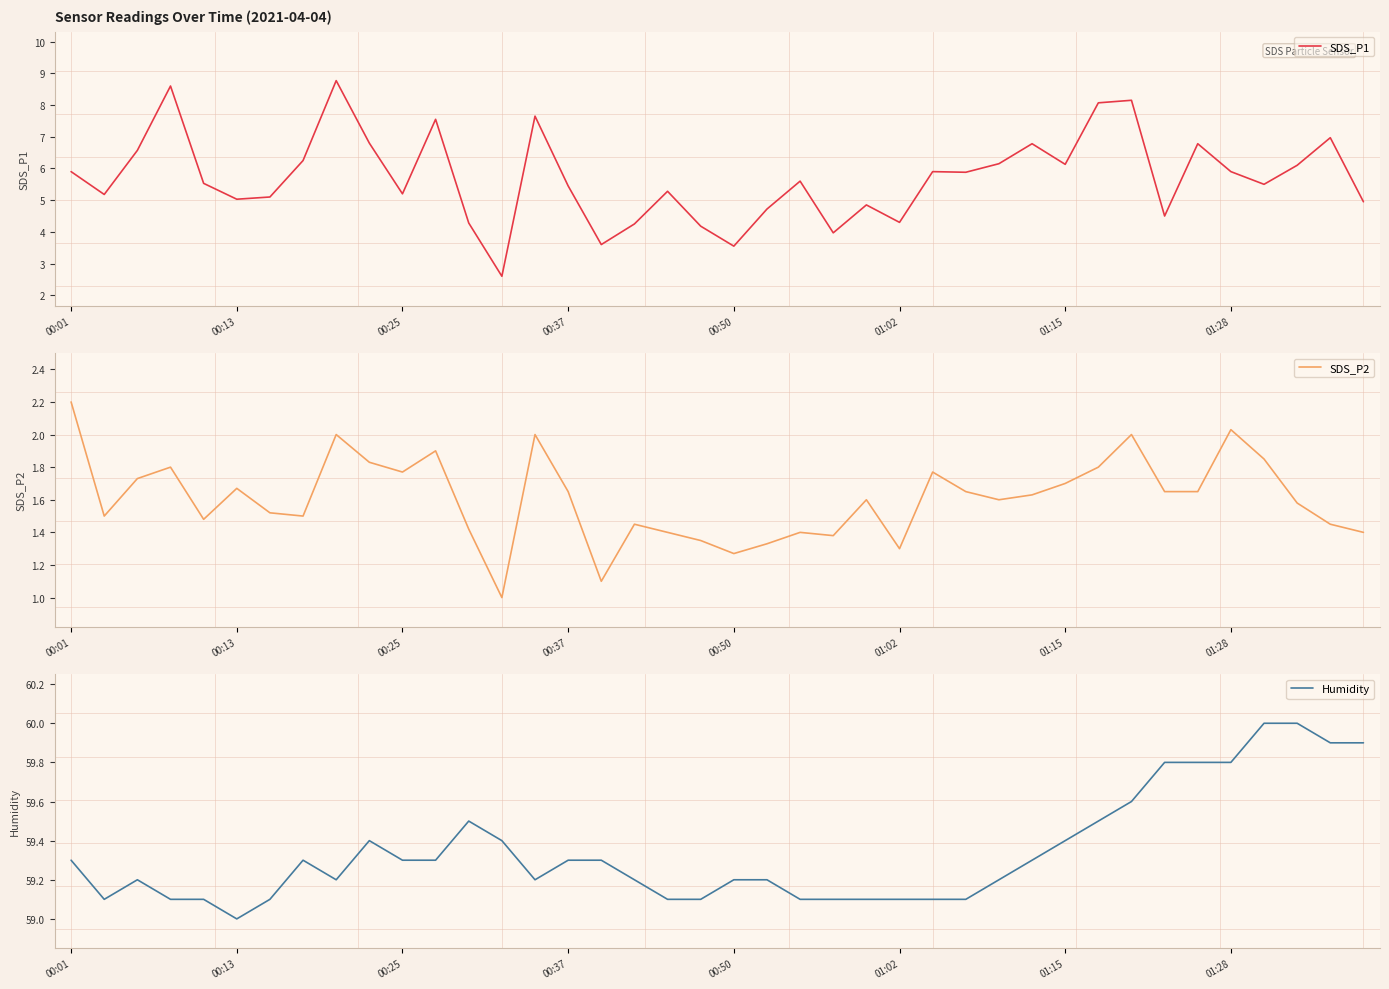

Reading left to right, extract all data points from this chart.

SDS_P1: 5.9	5.2	6.6	8.6	5.5	5.0	5.1	6.2	8.8	6.8	5.2	7.5	4.3	2.6	7.7	5.5	3.6	4.2	5.3	4.2	3.5	4.7	5.6	4.0	4.8	4.3	5.9	5.9	6.2	6.8	6.1	8.1	8.2	4.5	6.8	5.9	5.5	6.1	7.0	5.0
SDS_P2: 2.2	1.5	1.7	1.8	1.5	1.7	1.5	1.5	2.0	1.8	1.8	1.9	1.4	1.0	2.0	1.6	1.1	1.4	1.4	1.4	1.3	1.3	1.4	1.4	1.6	1.3	1.8	1.6	1.6	1.6	1.7	1.8	2.0	1.6	1.6	2.0	1.9	1.6	1.4	1.4
Humidity: 59.3	59.1	59.2	59.1	59.1	59.0	59.1	59.3	59.2	59.4	59.3	59.3	59.5	59.4	59.2	59.3	59.3	59.2	59.1	59.1	59.2	59.2	59.1	59.1	59.1	59.1	59.1	59.1	59.2	59.3	59.4	59.5	59.6	59.8	59.8	59.8	60.0	60.0	59.9	59.9